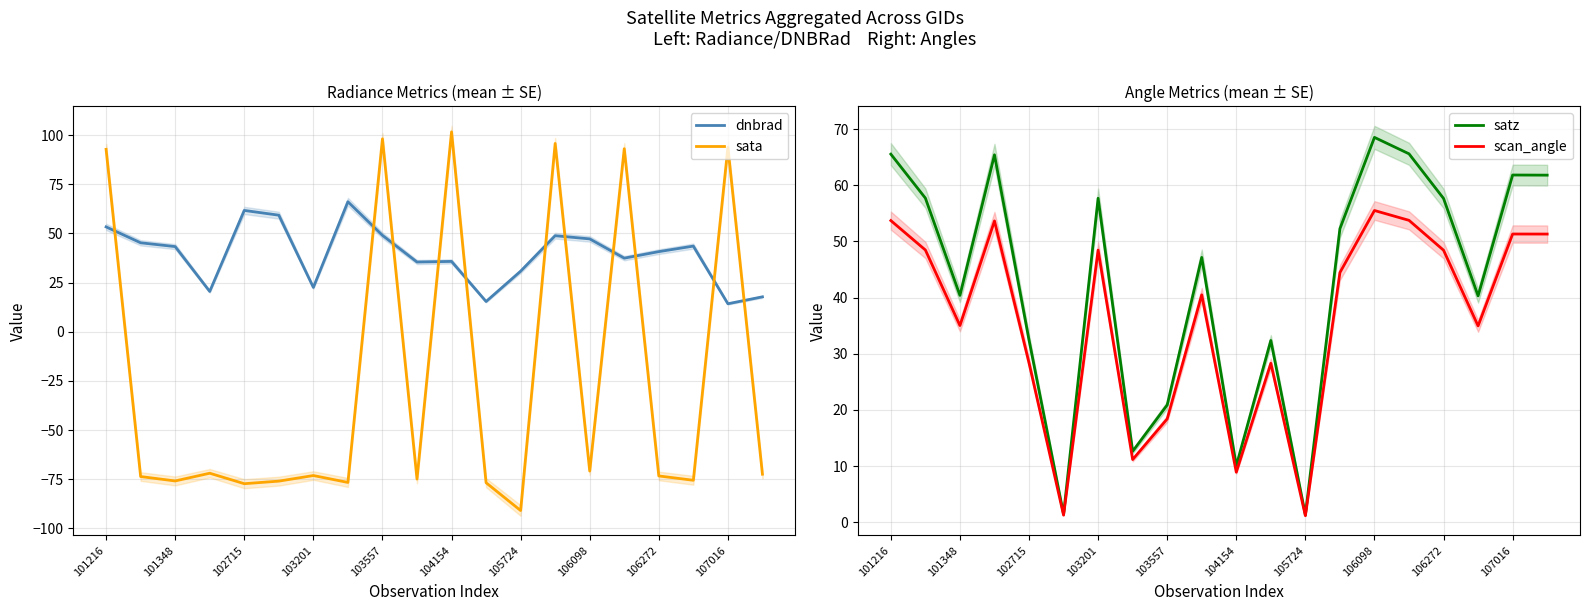

True or false: scan_angle has a value of 80.9 at 101216.

False